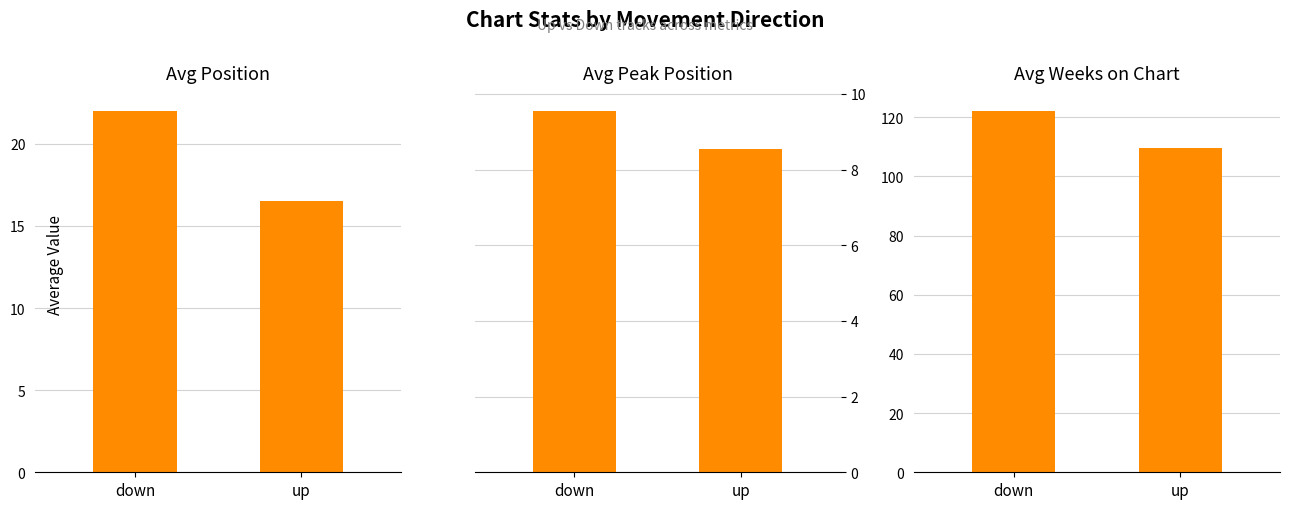

Which series has the largest range (max minus min)?

Avg Weeks on Chart